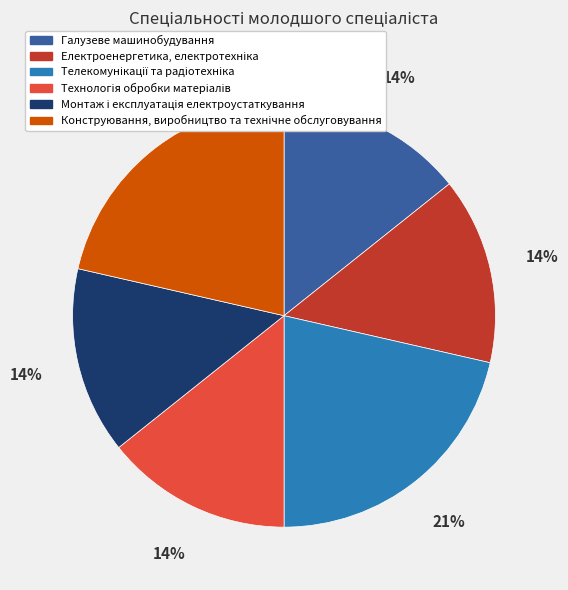

Is it true that Галузеве машинобудування is 14% of the pie?

True